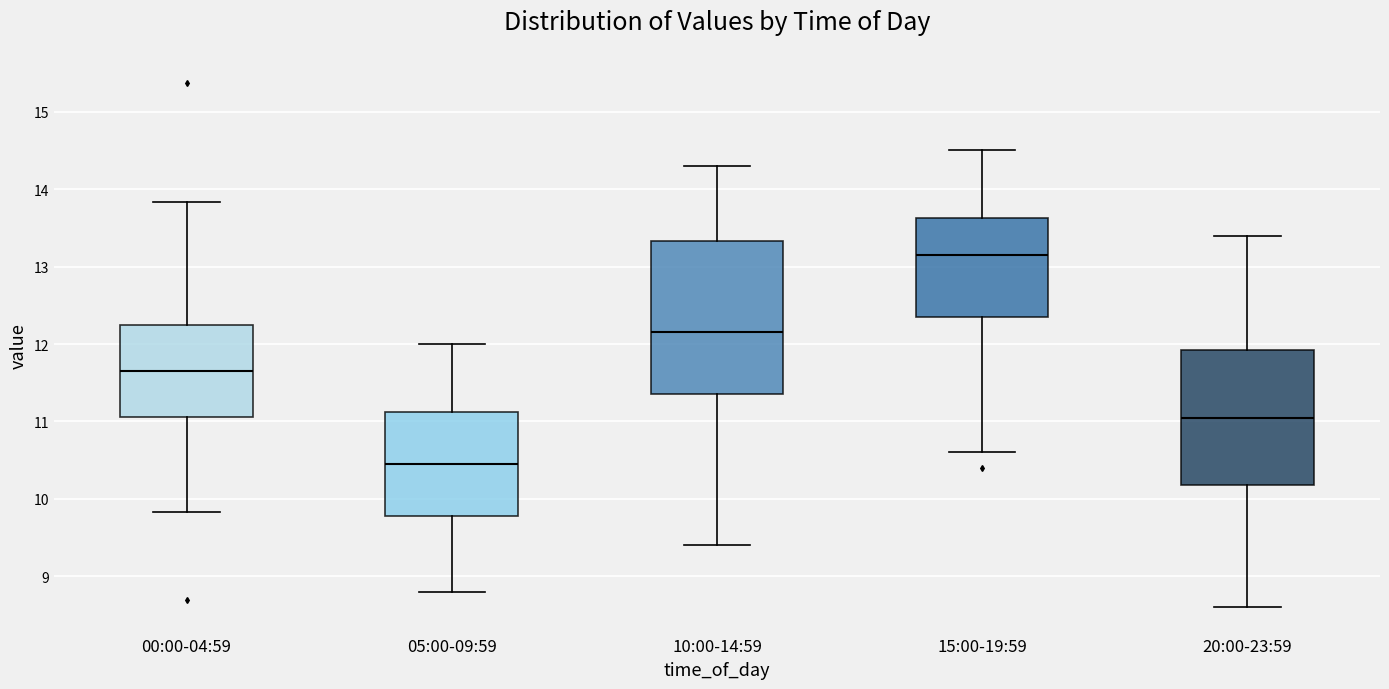

Which box has the lowest median line?

05:00-09:59